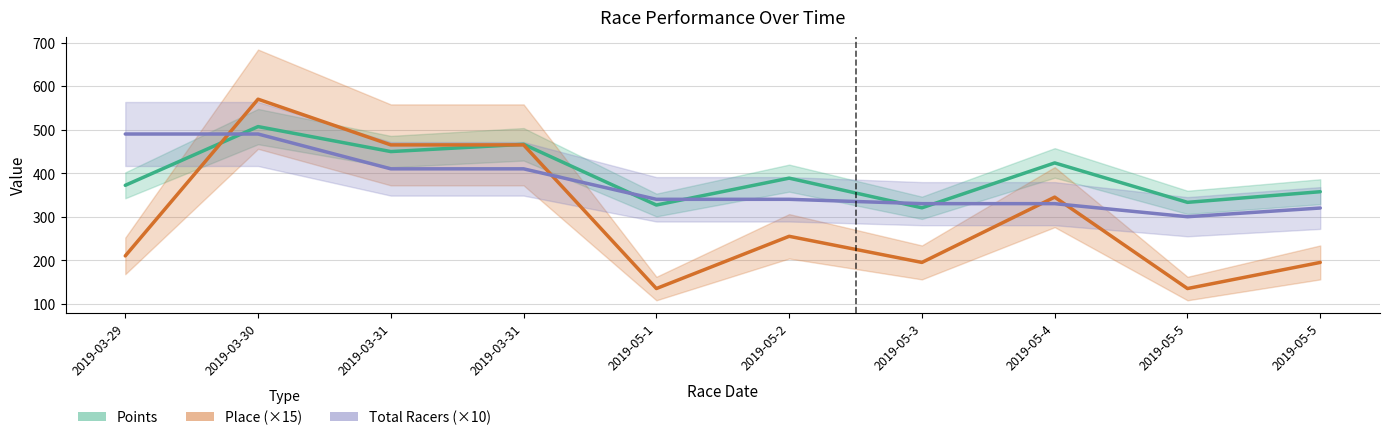

Between 2019-03-31 and 2019-03-30, which is larger?

2019-03-30